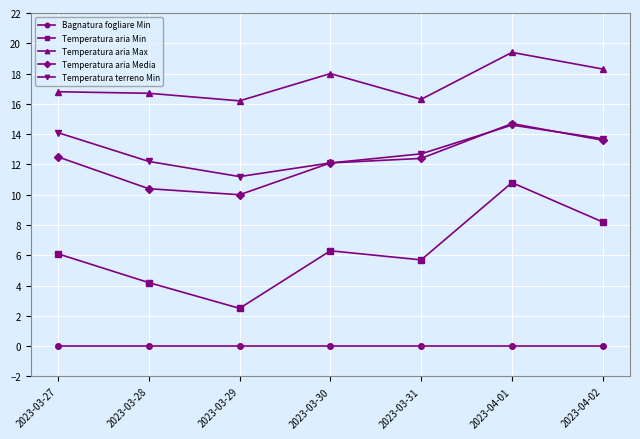

What is the greatest value displayed?

19.4